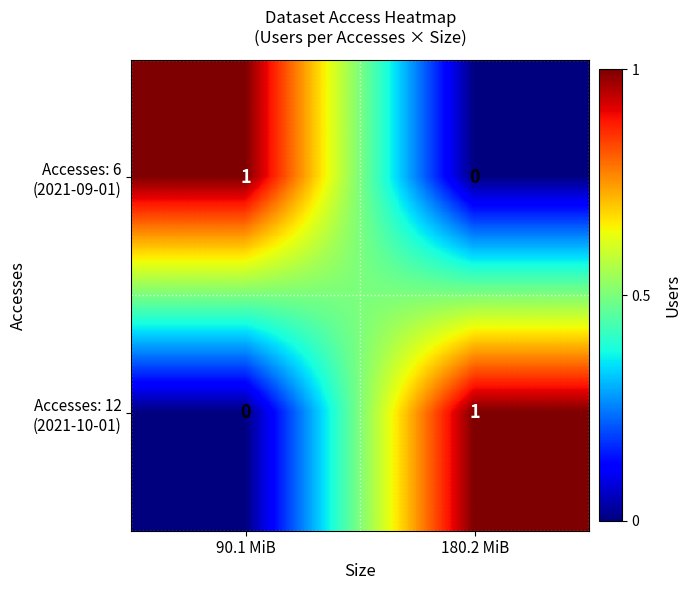

How many data points does each series have?

2